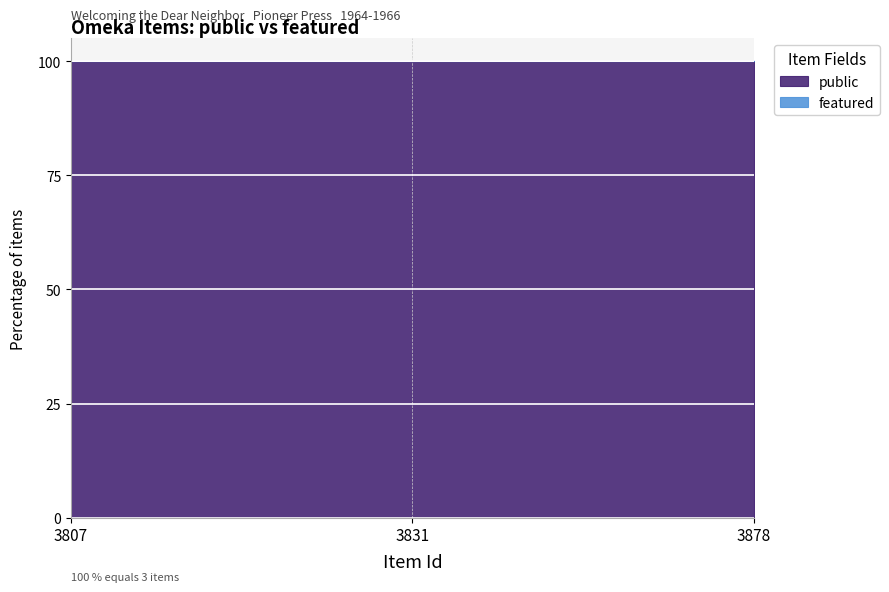

Does the chart display data point markers on the line(s)?

No